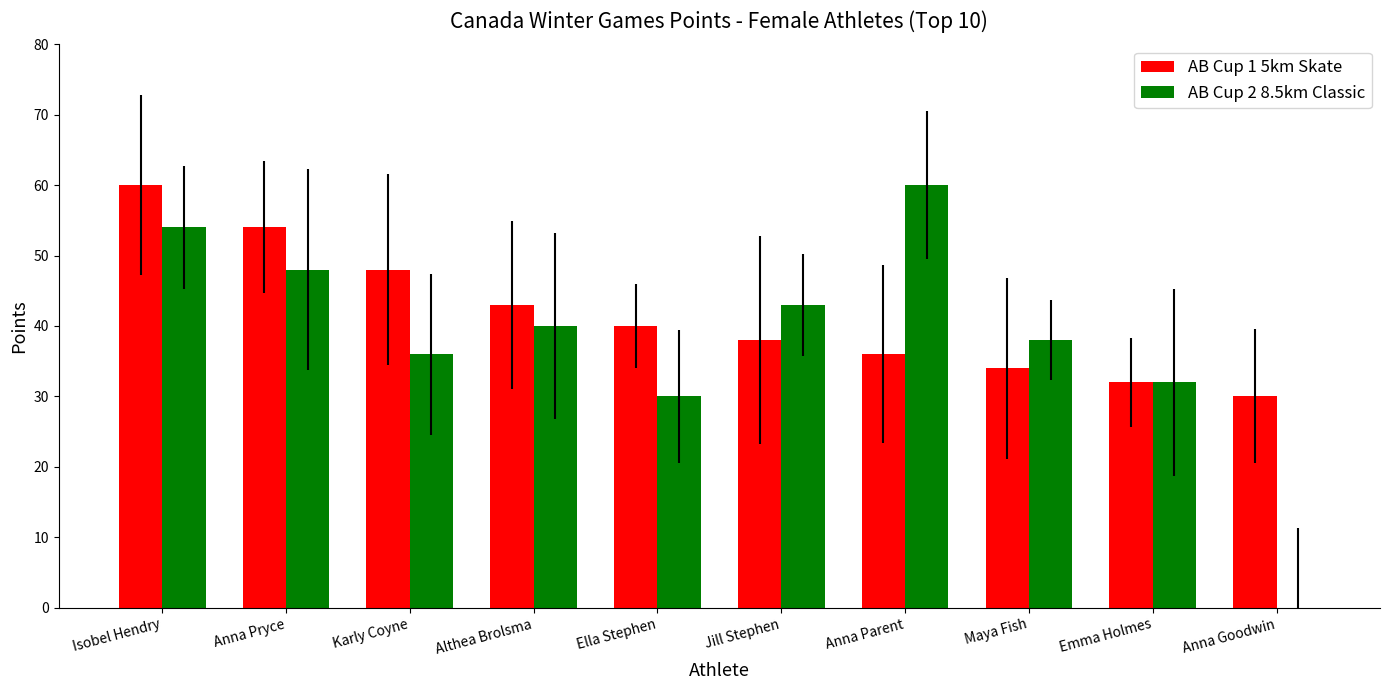

At which category is the sum across all series the highest?

Isobel Hendry